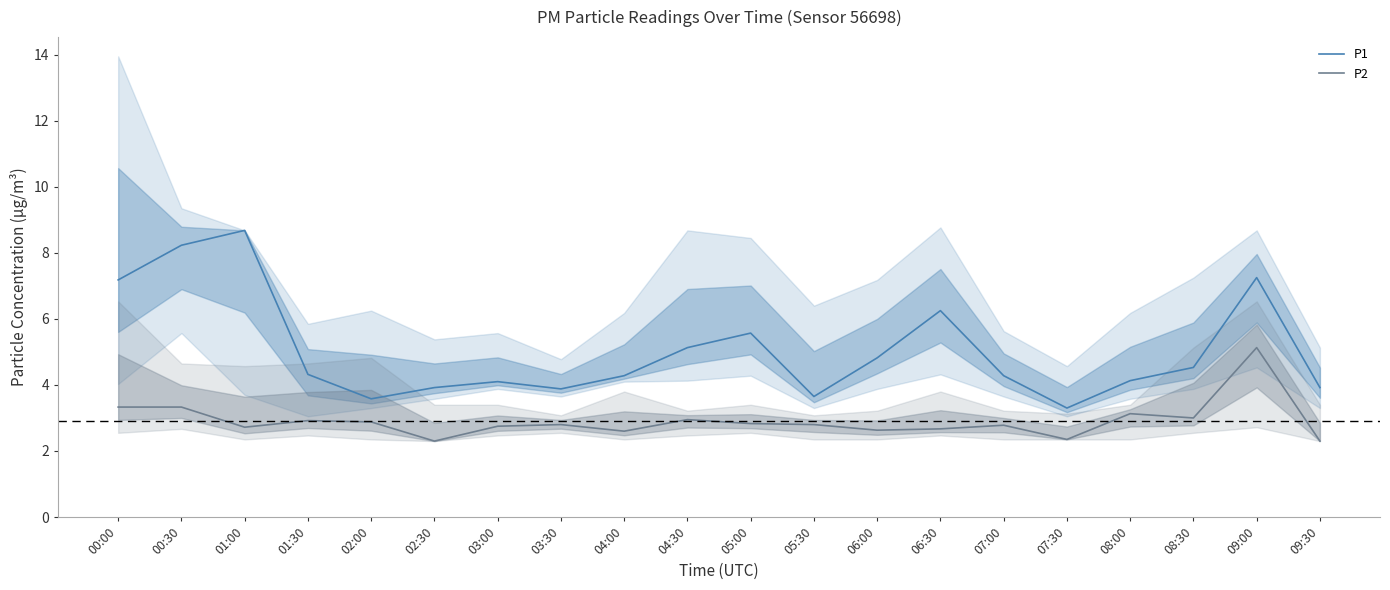

How many data points in P1 are above 4?

14